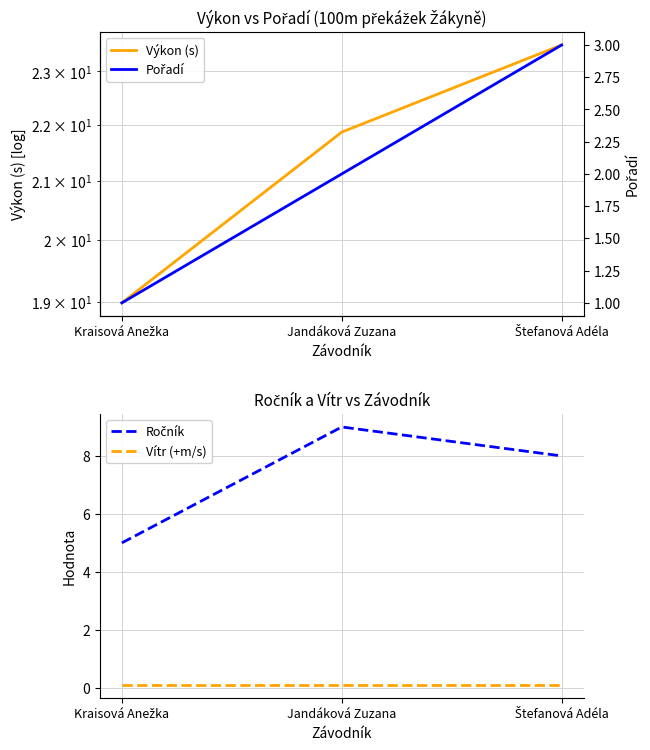

How many data points in Pořadí are less than 2?

1